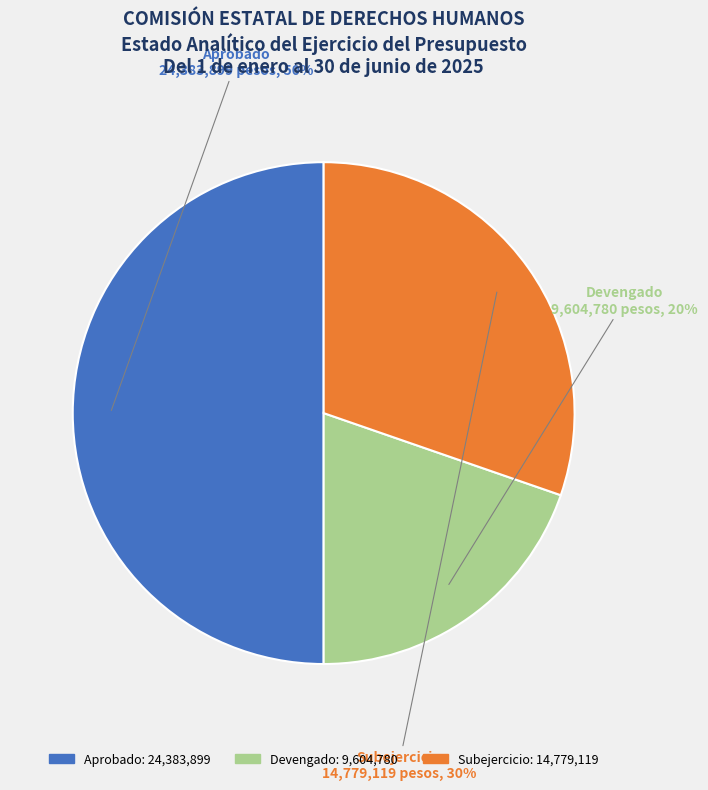

Rank the categories by value from lowest to highest.

Devengado, Subejercicio, Aprobado